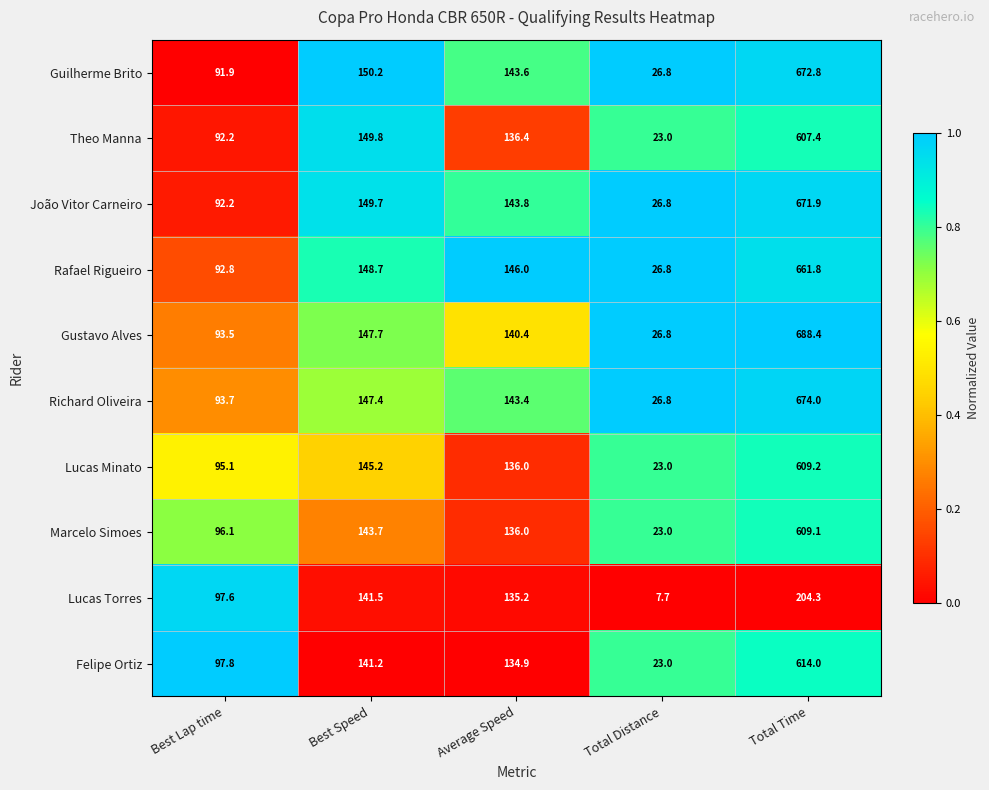

True or false: Lucas Torres has a value of 7.7 at Total Distance.

True